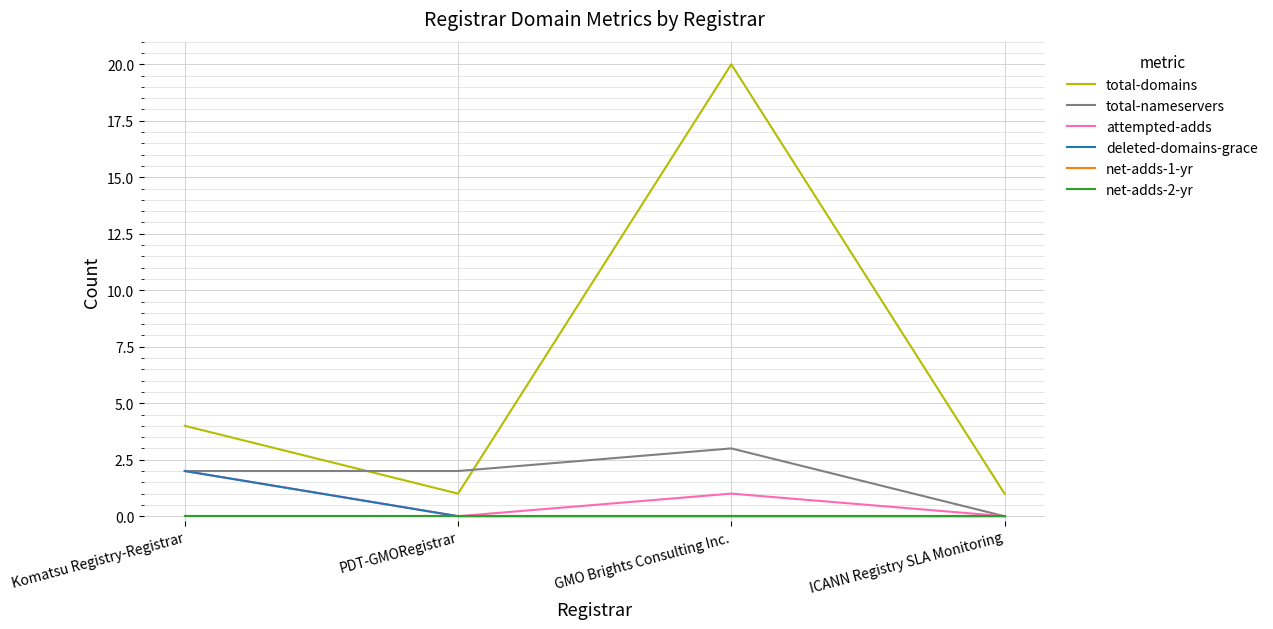

What is the value of the total-domains point at the 3rd from the left?

20